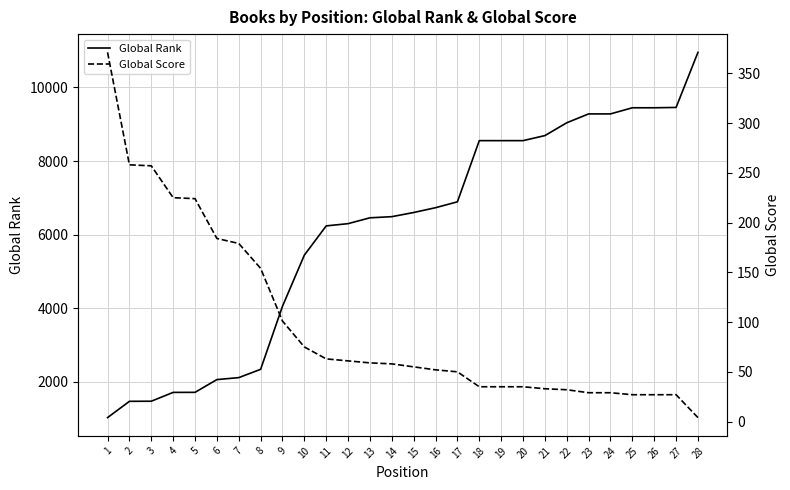

The value of Global Score at 4 is 225. True or false?

True